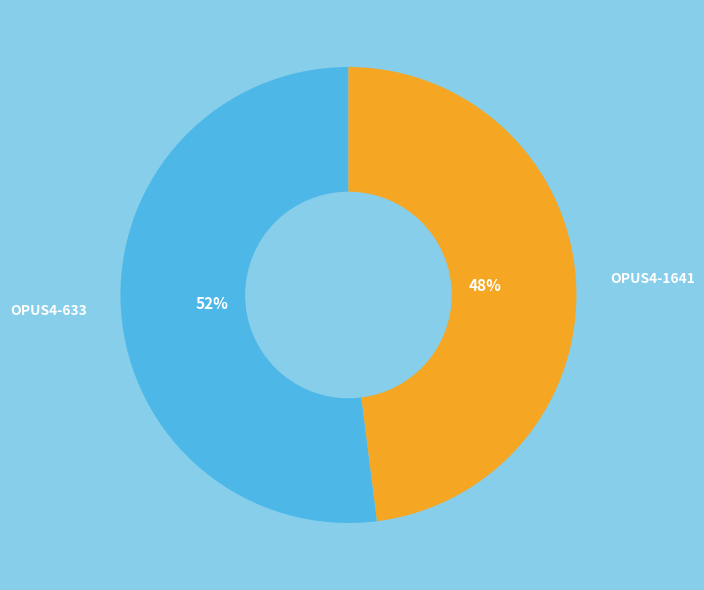

Which slice is the largest?

OPUS4-633